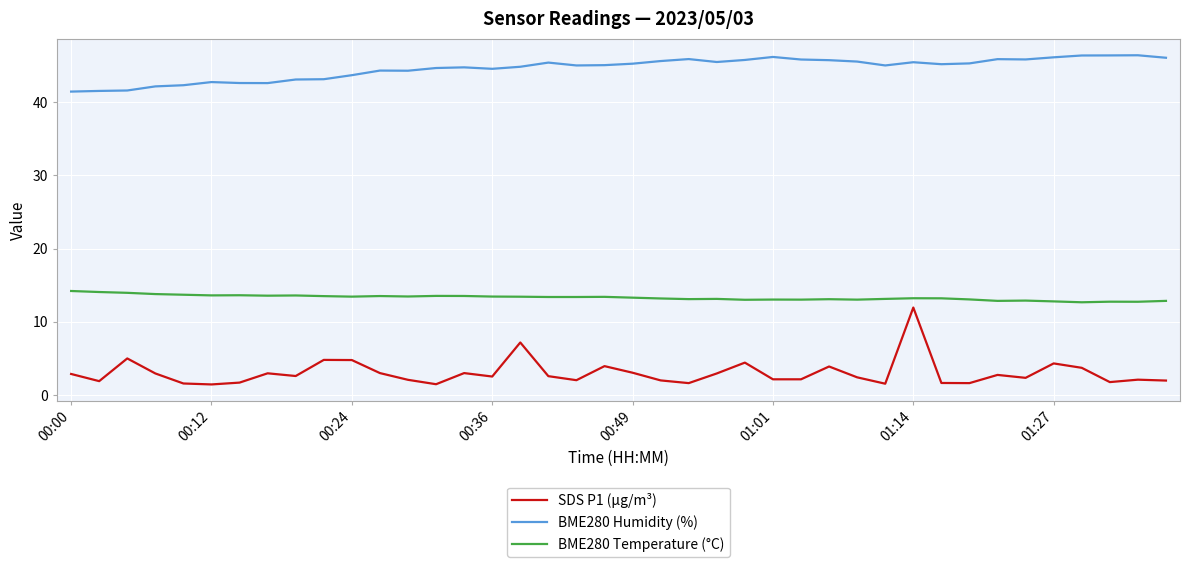

What is the maximum value for BME280 Temperature (°C)?

14.2